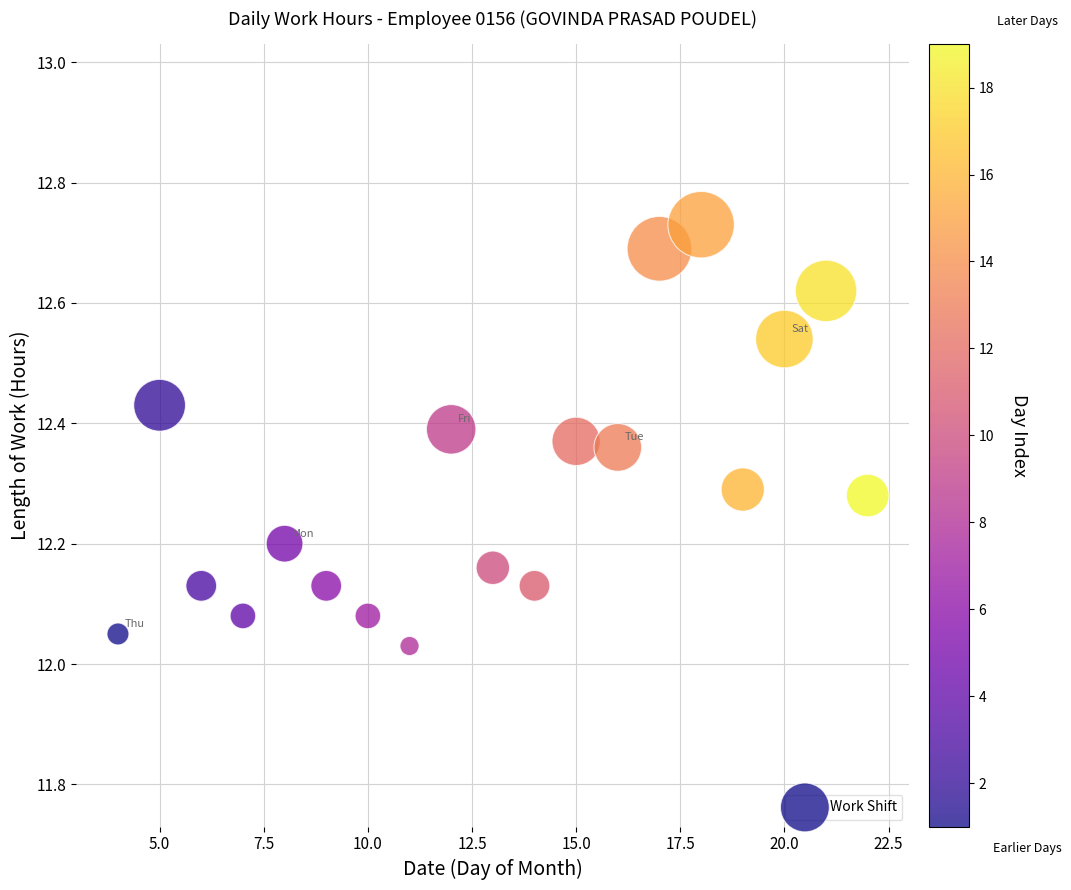

What is the range of X values (max minus min)?

18.0